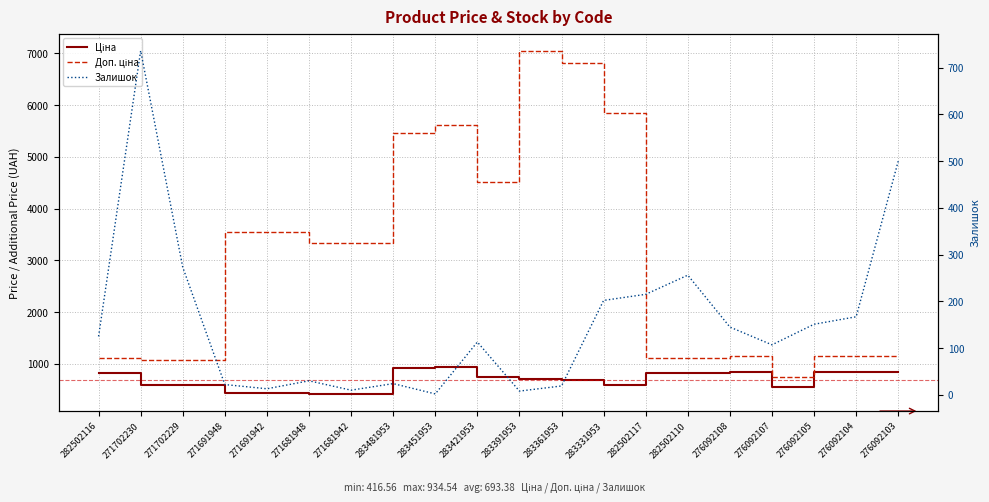

How many interior local valleys does the Ціна series have?

2